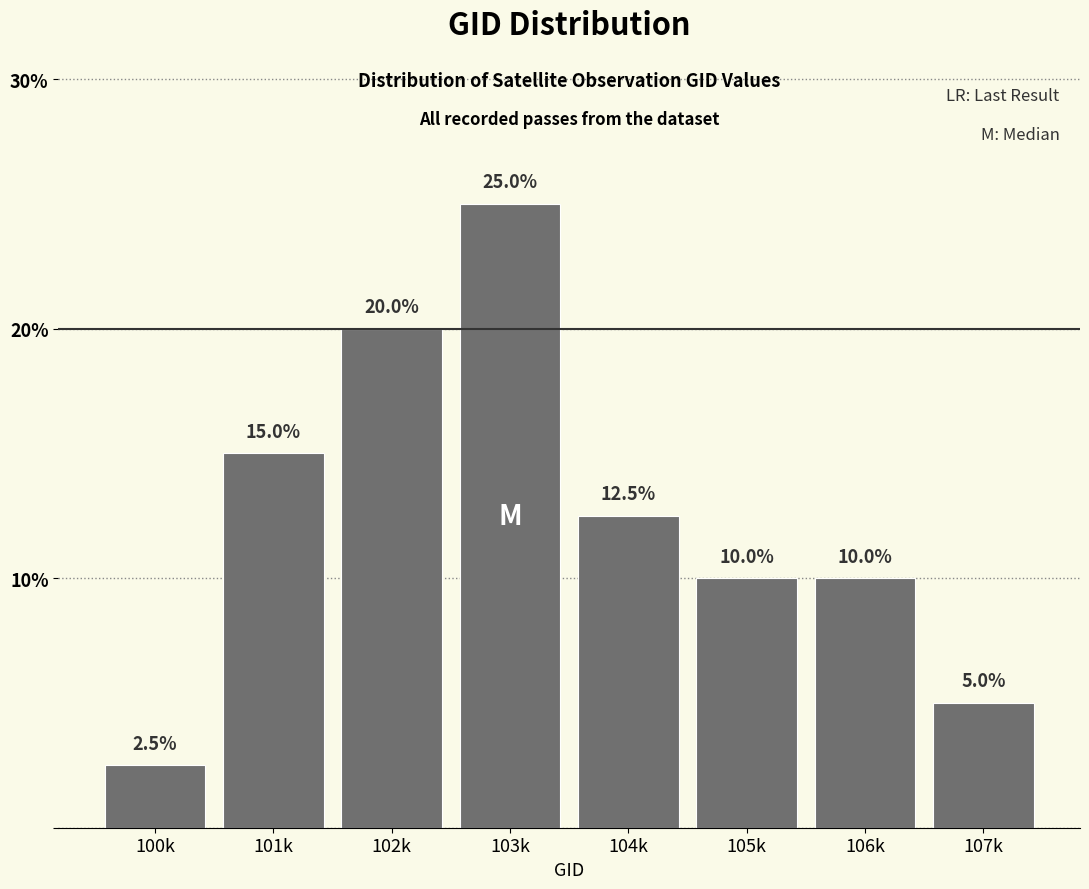

Reading right to left, what are all the values shown in this chart?

107k=5.0	106k=10.0	105k=10.0	104k=12.5	103k=25.0	102k=20.0	101k=15.0	100k=2.5